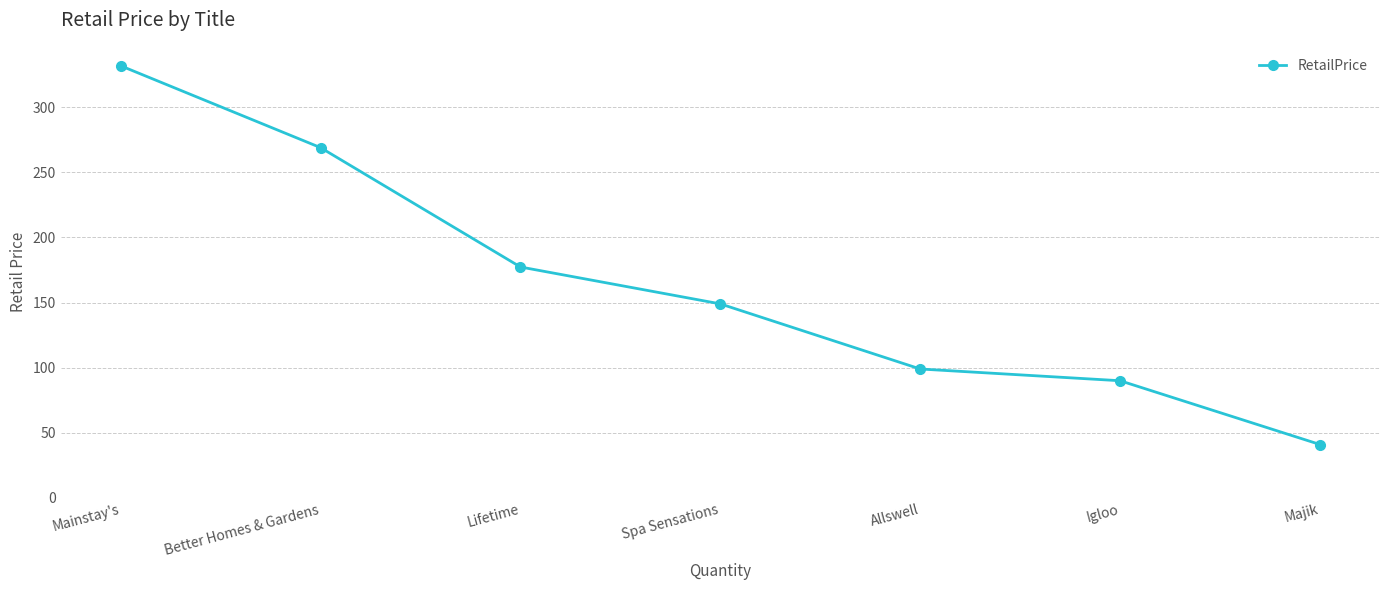

How many distinct data groups are displayed?

1